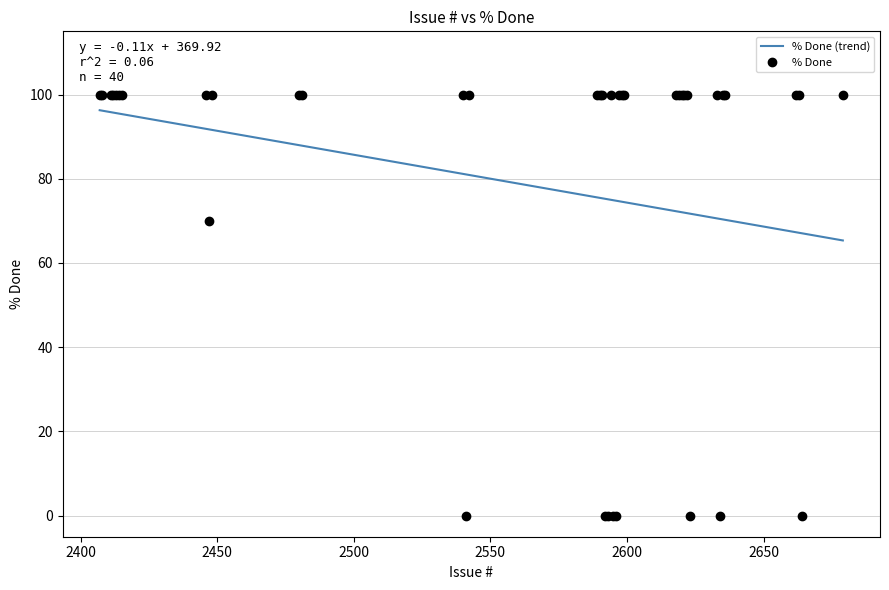

True or false: the data shows 100 at 2618.

True